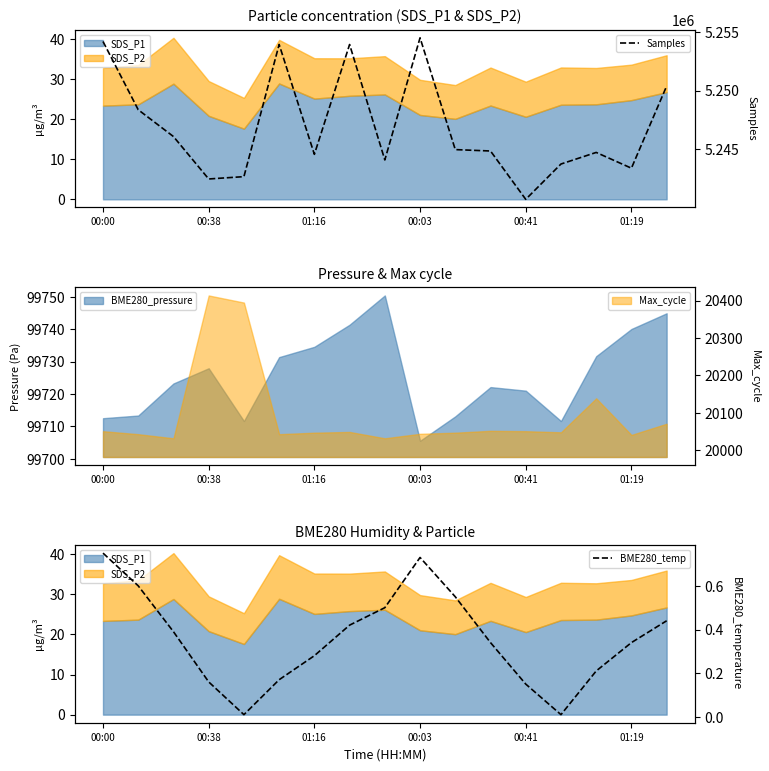

True or false: Samples has a value of 5244832.0 at 11.

True